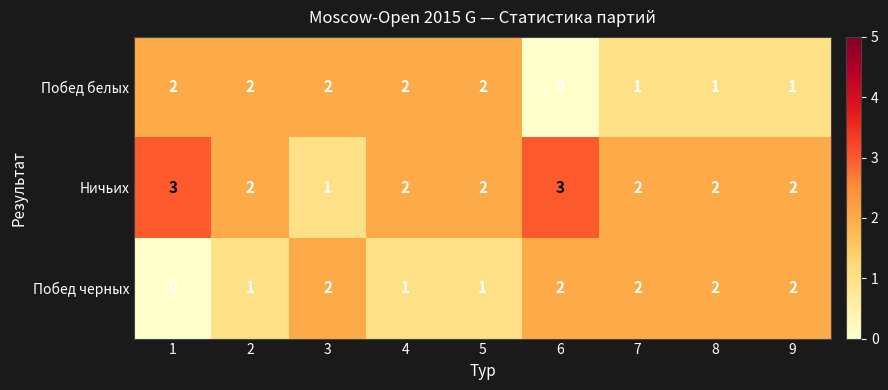

What is the sum of all Побед черных values?

13